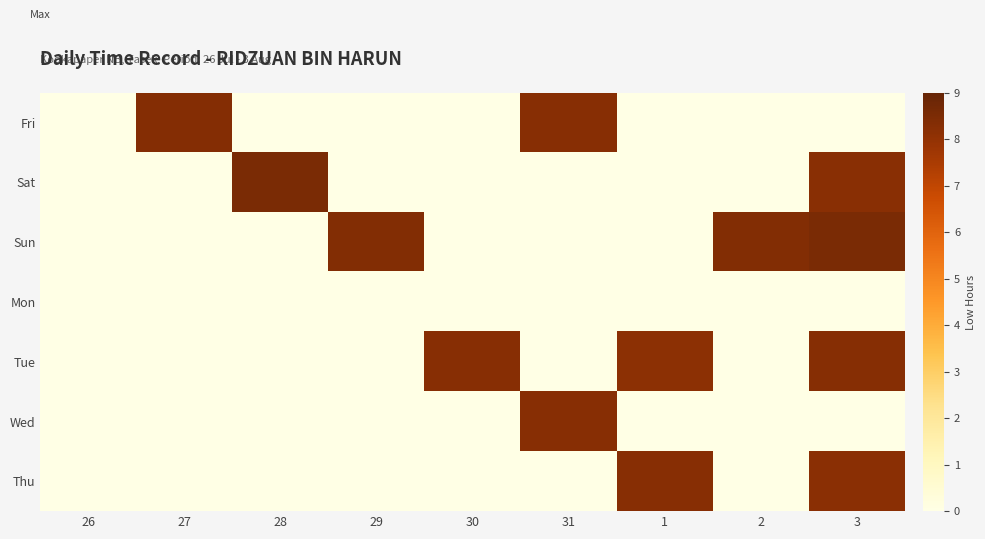

Reading left to right, list all the values displayed in this chart.

Fri: 26=0.0	27=8.3	28=0.0	29=0.0	30=0.0	31=8.2	1=0.0	2=0.0	3=0.0
Sat: 26=0.0	27=0.0	28=8.5	29=0.0	30=0.0	31=0.0	1=0.0	2=0.0	3=8.2
Sun: 26=0.0	27=0.0	28=0.0	29=8.4	30=0.0	31=0.0	1=0.0	2=8.3	3=8.5
Mon: 26=0.0	27=0.0	28=0.0	29=0.0	30=0.0	31=0.0	1=0.0	2=0.0	3=0.0
Tue: 26=0.0	27=0.0	28=0.0	29=0.0	30=8.2	31=0.0	1=8.2	2=0.0	3=8.3
Wed: 26=0.0	27=0.0	28=0.0	29=0.0	30=0.0	31=8.2	1=0.0	2=0.0	3=0.0
Thu: 26=0.0	27=0.0	28=0.0	29=0.0	30=0.0	31=0.0	1=8.2	2=0.0	3=8.2